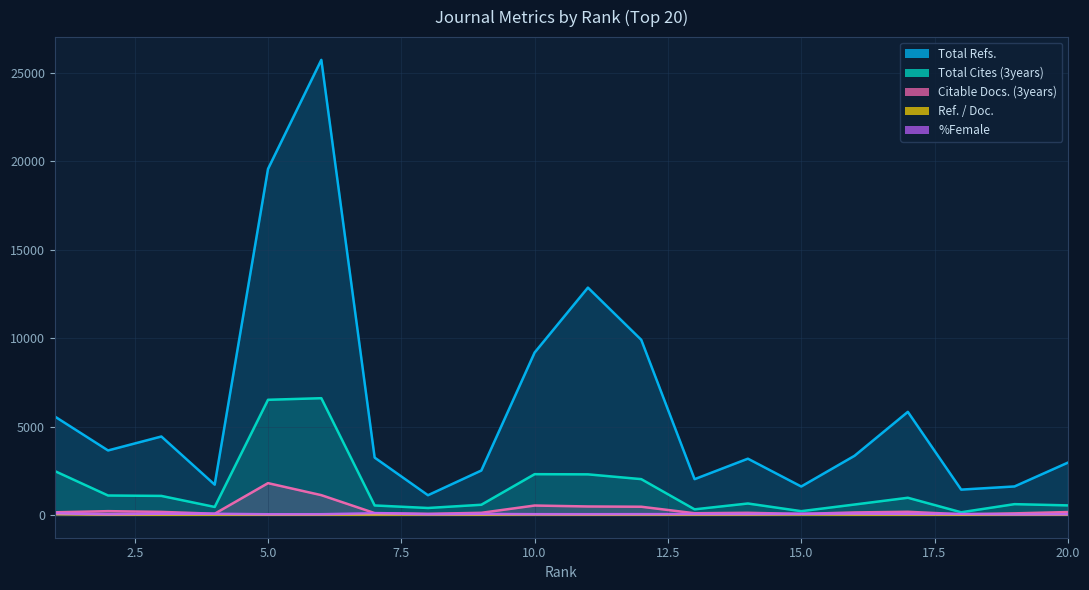

What is the difference between the maximum and minimum values in the Total Refs. series?

24616.0